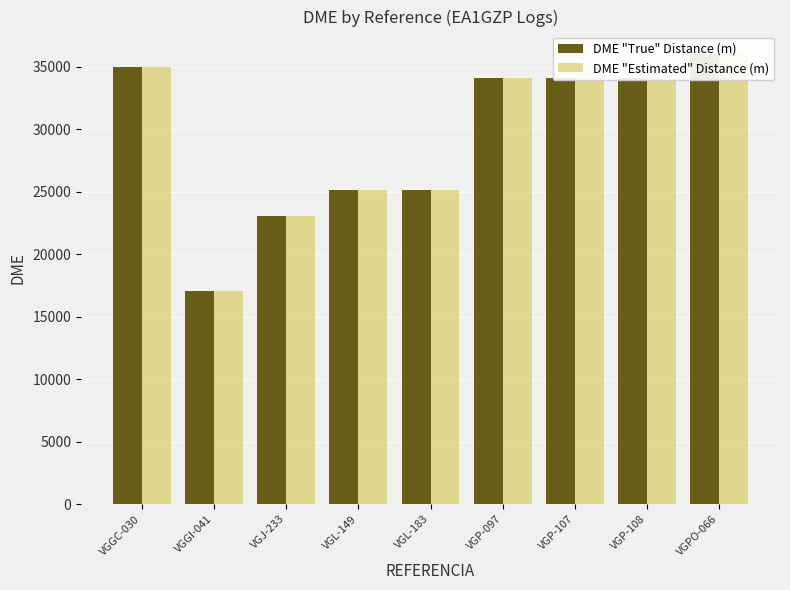

At how many categories does at least one series exceed 26127?

5